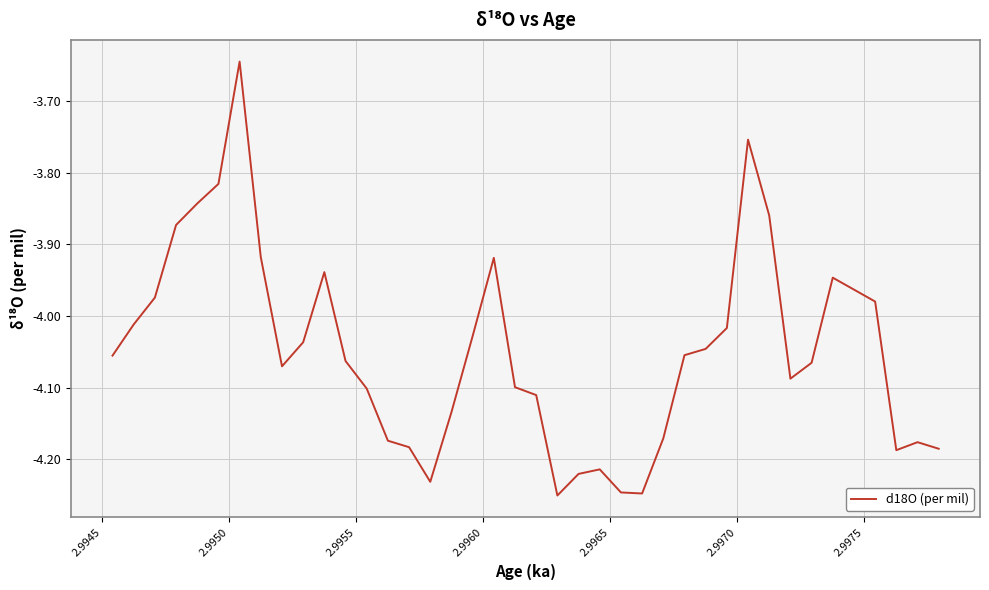

At which label does the data first exceed -4?

2.9950